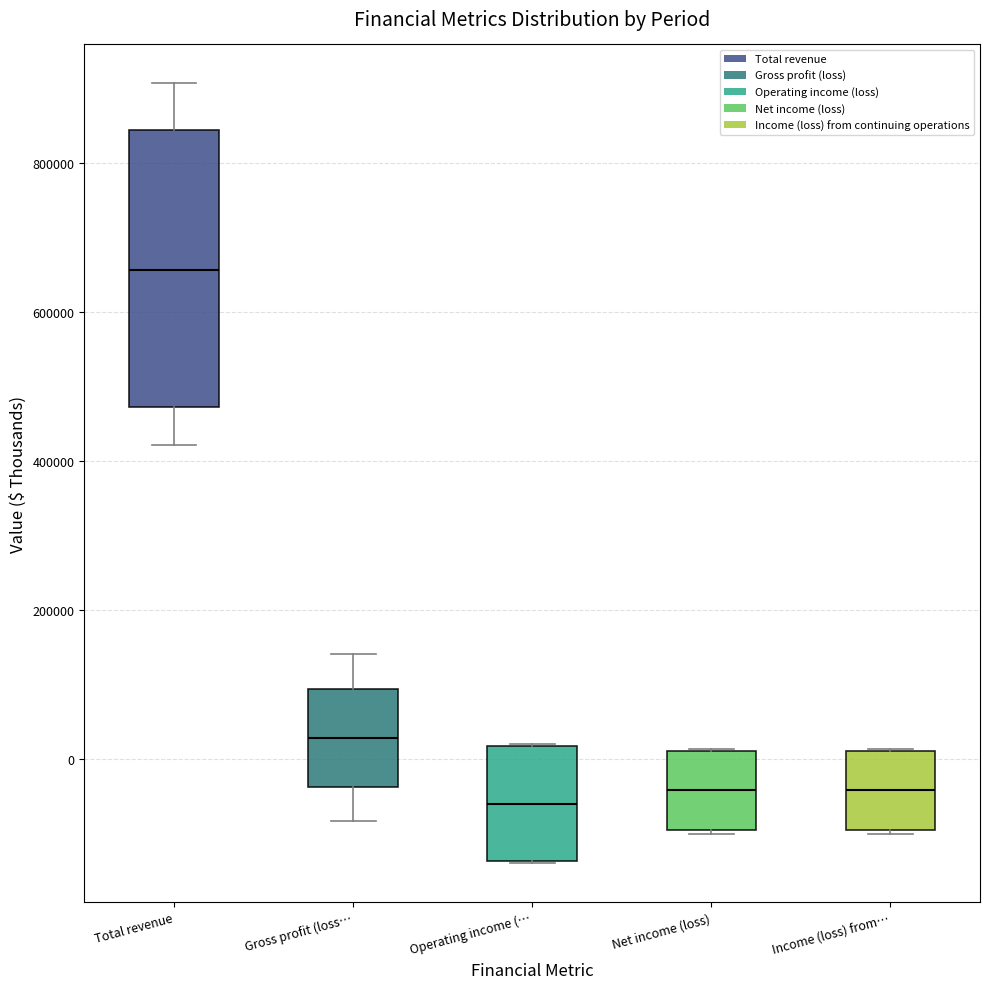

Which box's median line is the highest?

Total revenue